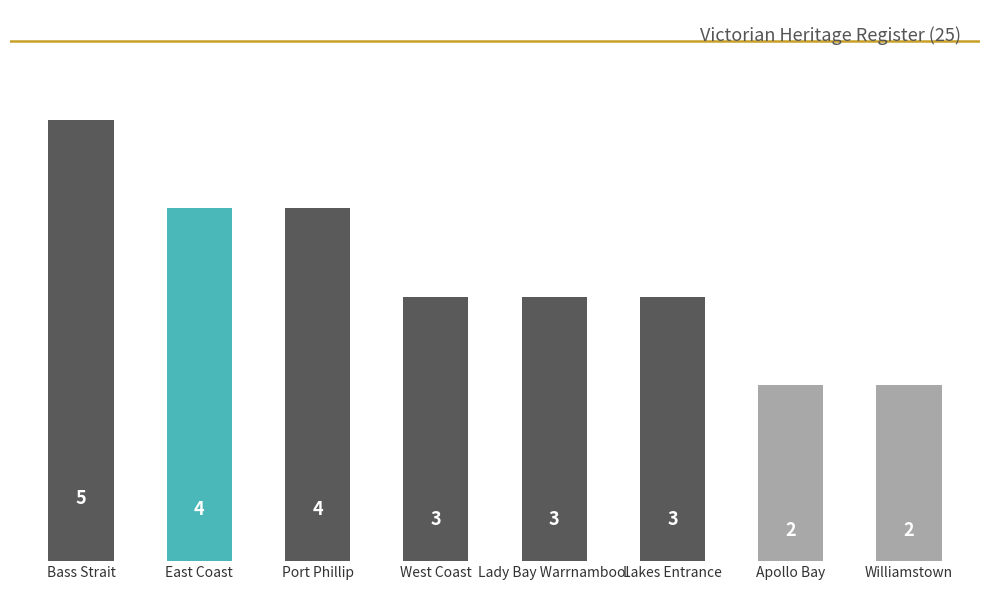

True or false: the data shows 5 at West Coast.

False